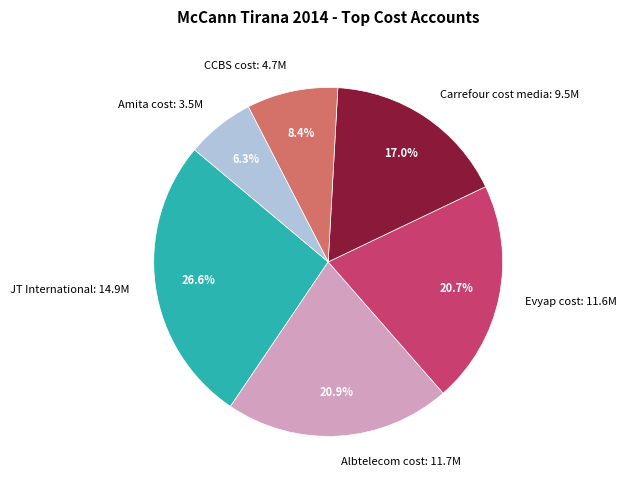

Count the number of slices in the pie.

6